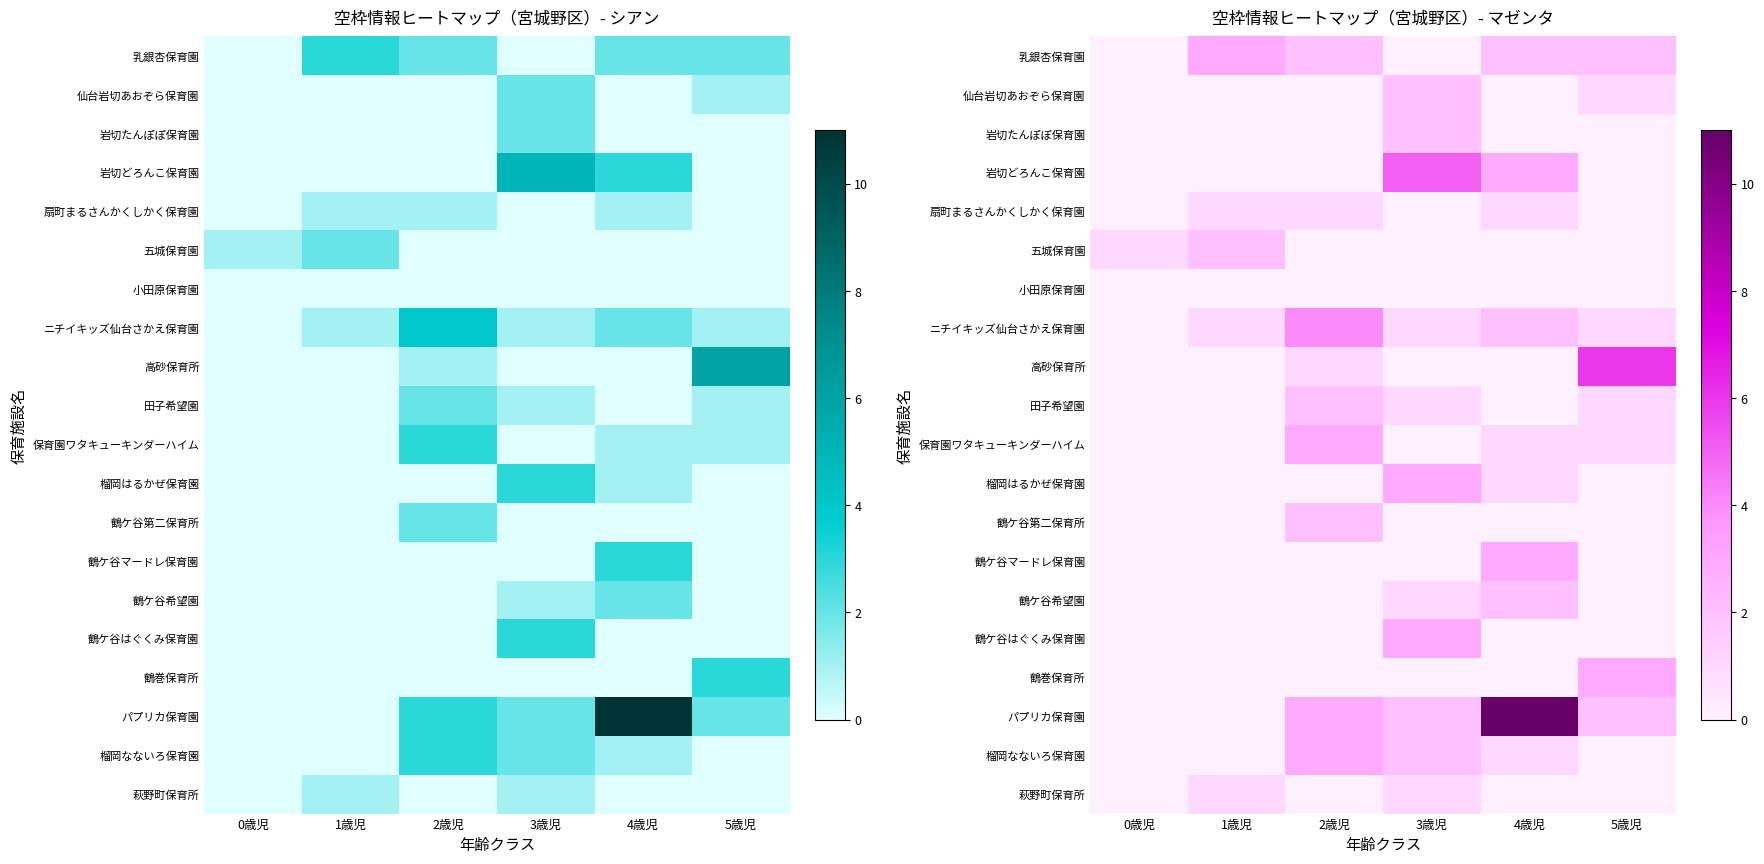

Count the 鶴ケ谷第二保育所 values in the range 0 to 1.

5